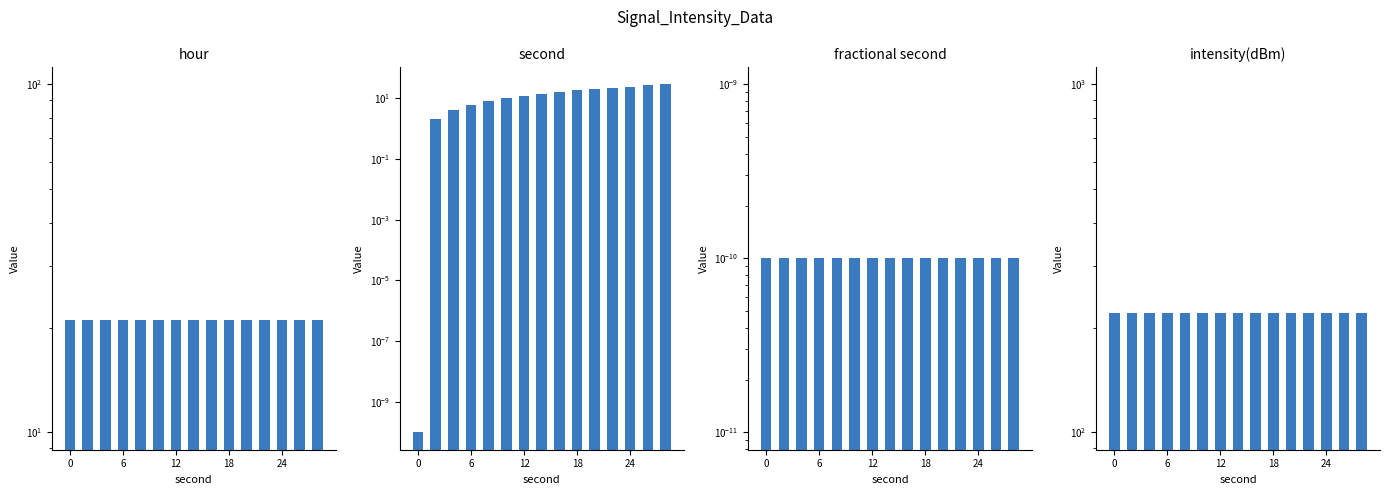

True or false: fractional second has a value of 0.0 at 6.

False